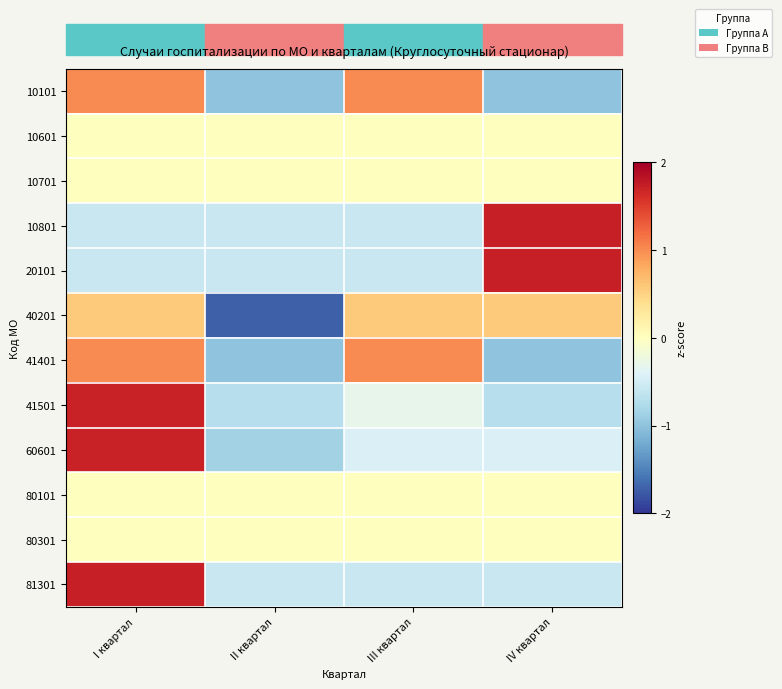

What is the greatest value displayed?

1.7